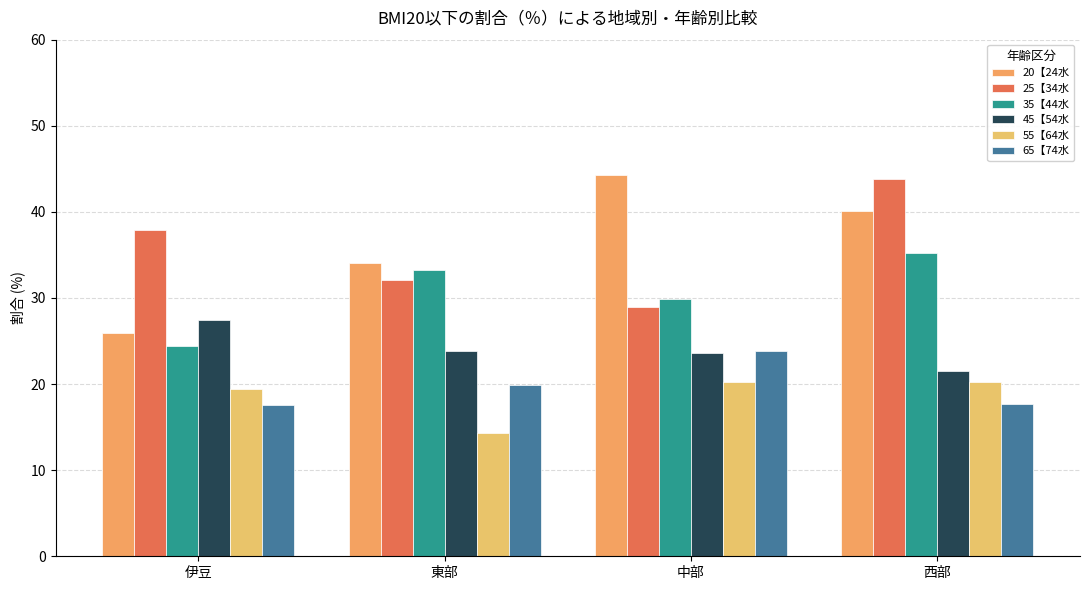

Where does the 25【34水 series first go above 37?

伊豆